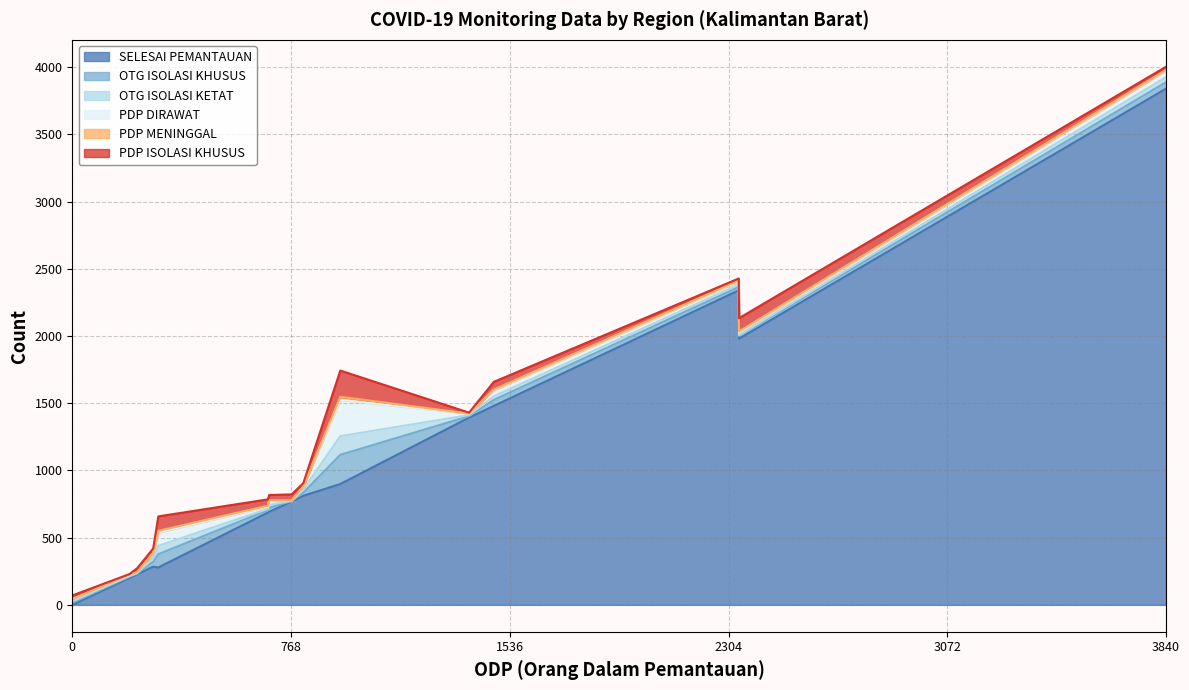

Which category has the highest value in the SELESAI PEMANTAUAN series?

3840